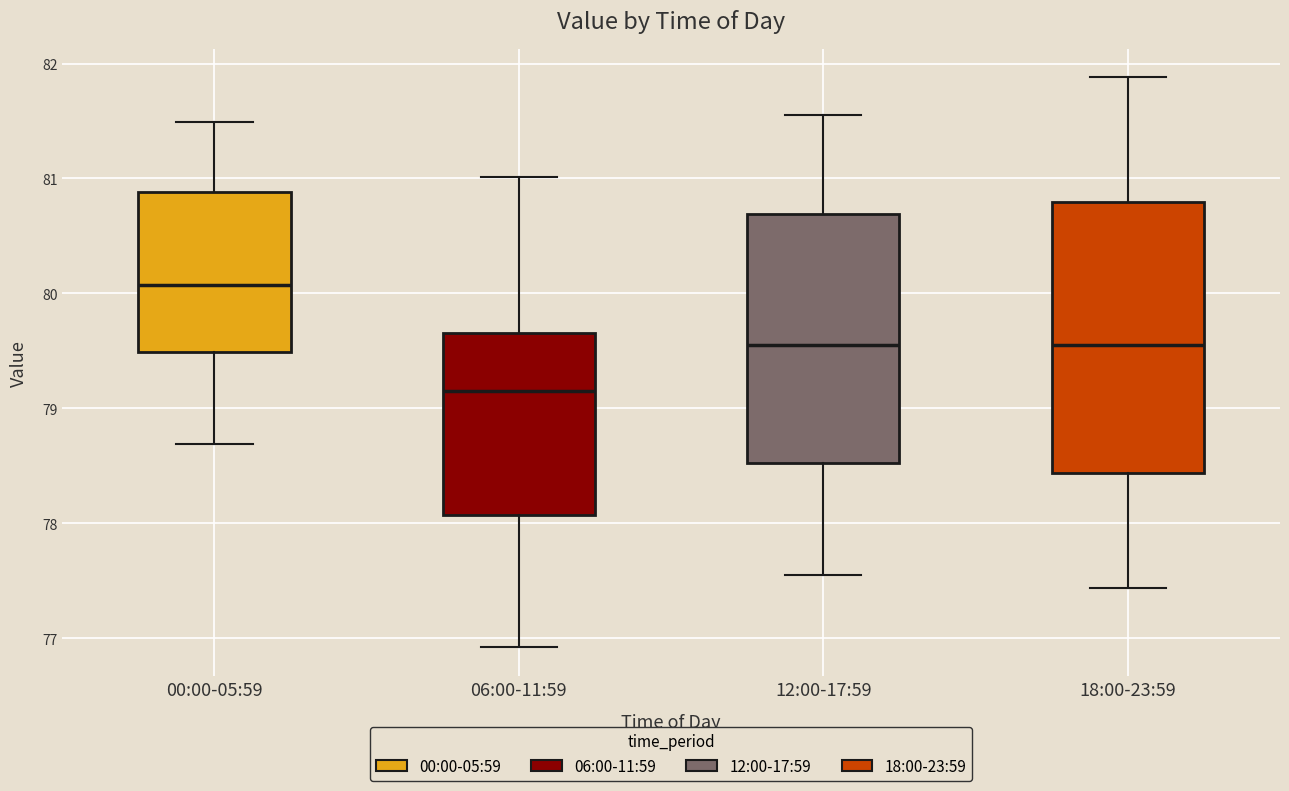

Reading left to right, read every box against the y-axis: the position of its median line, the range the box covers, and the ends of its whiskers. The values are not printed on the chart, so give them approximately, as read against the axis.

00:00-05:59: median 80.1, box 79.5 to 80.9, whiskers 78.7 to 81.5
06:00-11:59: median 79.2, box 78.1 to 79.7, whiskers 76.9 to 81.0
12:00-17:59: median 79.6, box 78.5 to 80.7, whiskers 77.6 to 81.6
18:00-23:59: median 79.6, box 78.4 to 80.8, whiskers 77.4 to 81.9